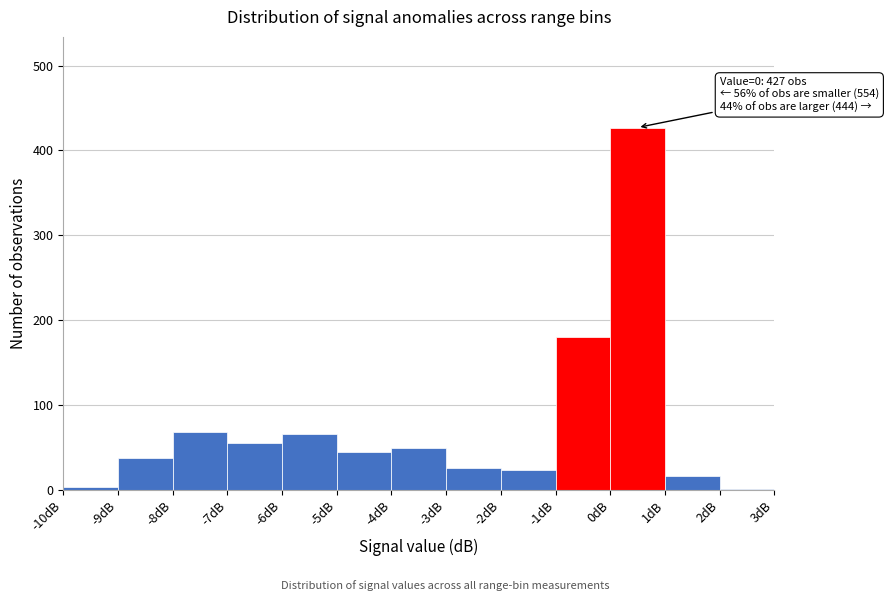

Which range on the x-axis has the tallest bar?

0 to 1